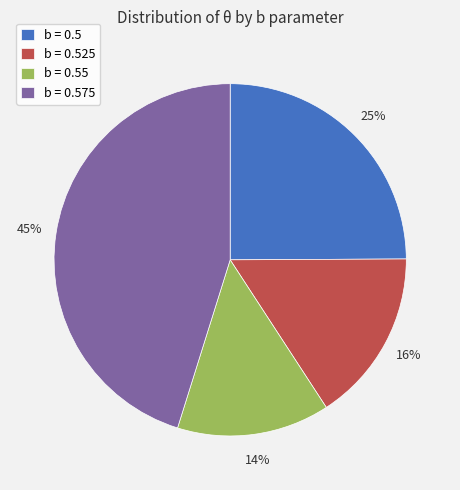

Rank the categories by value from lowest to highest.

b = 0.55, b = 0.525, b = 0.5, b = 0.575